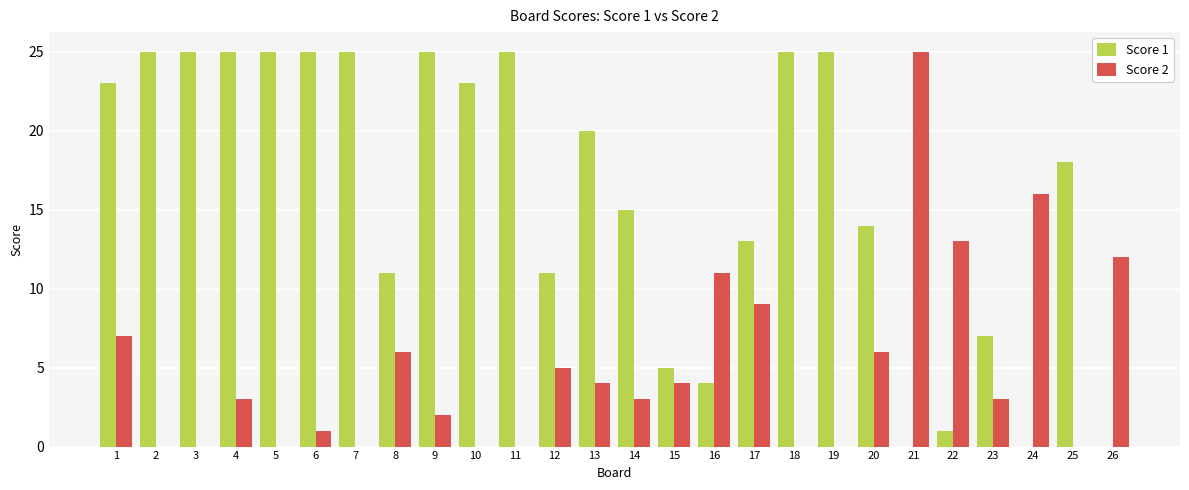

What is the highest value of the Score 2 series?

25